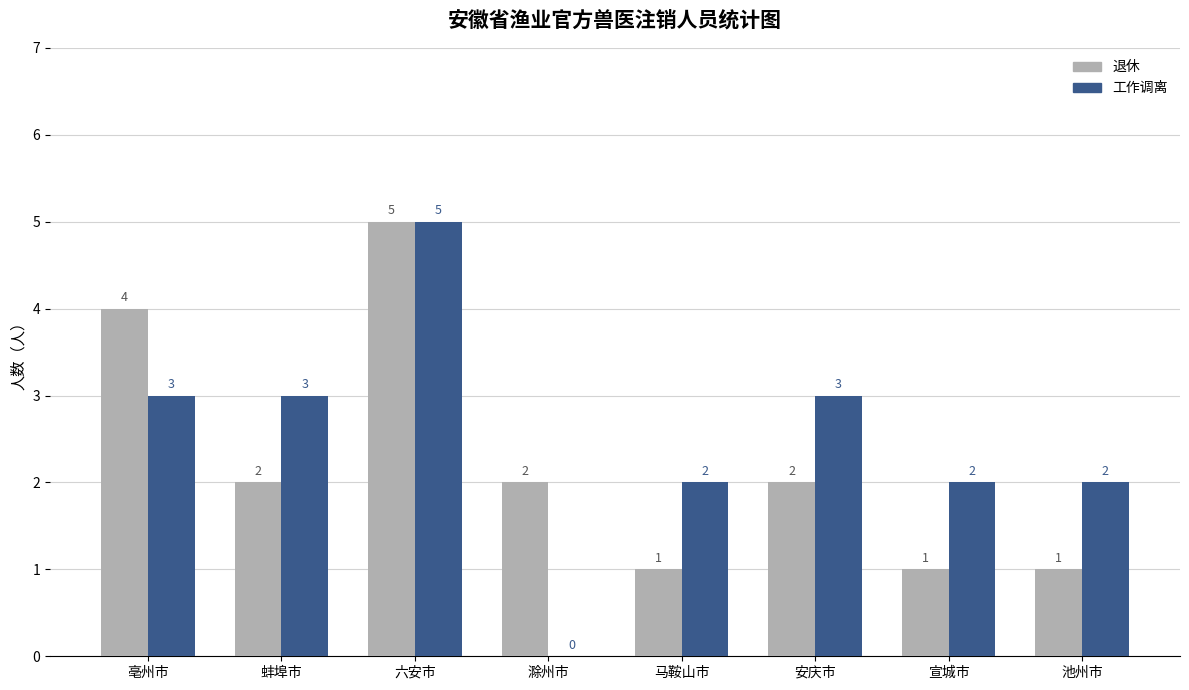

The value of 工作调离 at 蚌埠市 is 3. True or false?

True